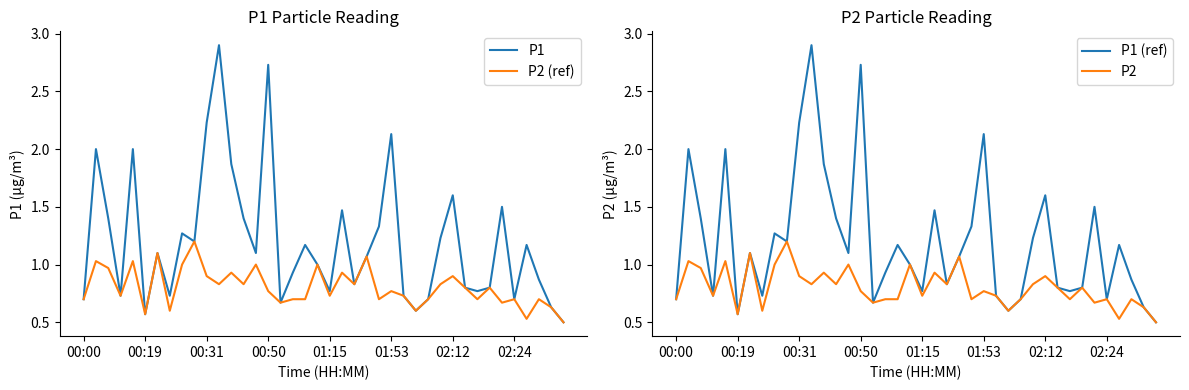

The P1 (ref) series shows 2.1 at 01:53. True or false?

True